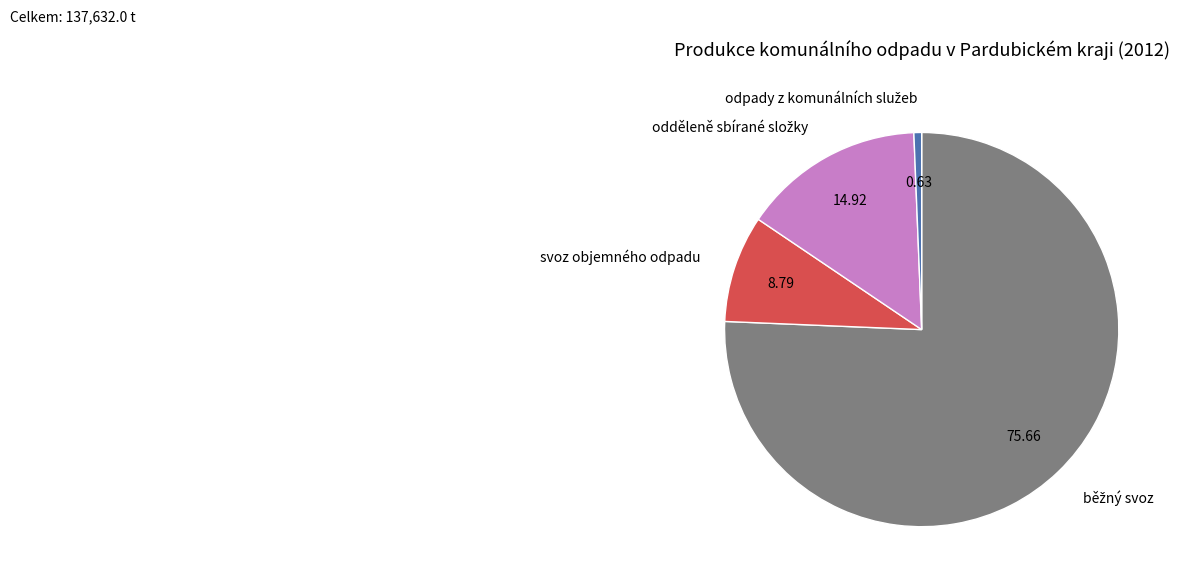

True or false: svoz objemného odpadu accounts for 9% of the total.

True